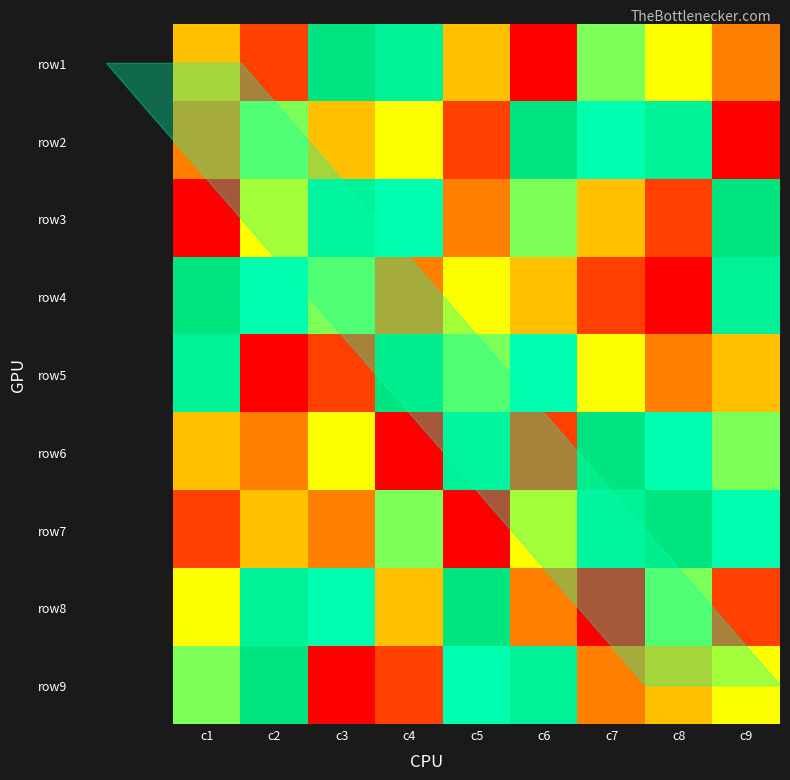

Reading left to right, transcribe all the data shown in this chart.

row1: c1=4	c2=2	c3=9	c4=8	c5=4	c6=1	c7=6	c8=5	c9=3
row2: c1=3	c2=6	c3=4	c4=5	c5=2	c6=9	c7=7	c8=8	c9=1
row3: c1=1	c2=5	c3=8	c4=7	c5=3	c6=6	c7=4	c8=2	c9=9
row4: c1=9	c2=7	c3=6	c4=3	c5=5	c6=4	c7=2	c8=1	c9=8
row5: c1=8	c2=1	c3=2	c4=9	c5=6	c6=7	c7=5	c8=3	c9=4
row6: c1=4	c2=3	c3=5	c4=1	c5=8	c6=2	c7=9	c8=7	c9=6
row7: c1=2	c2=4	c3=3	c4=6	c5=1	c6=5	c7=8	c8=9	c9=7
row8: c1=5	c2=8	c3=7	c4=4	c5=9	c6=3	c7=1	c8=6	c9=2
row9: c1=6	c2=9	c3=1	c4=2	c5=7	c6=8	c7=3	c8=4	c9=5